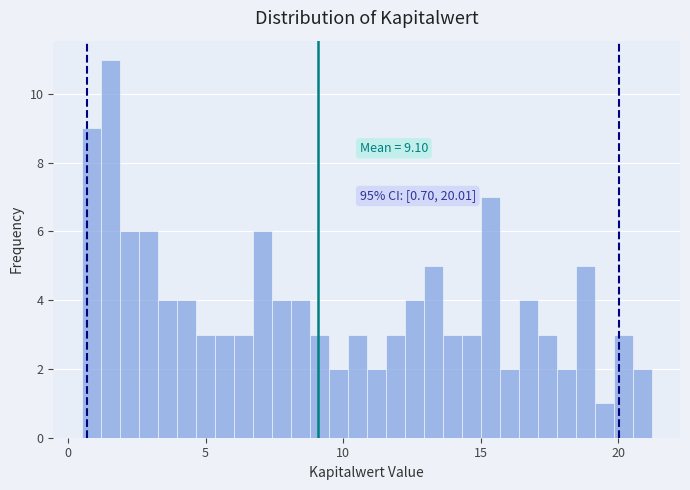

Around what value on the x-axis is the tallest bar? Give the approximate position of its centre, as read against the axis.

1.5